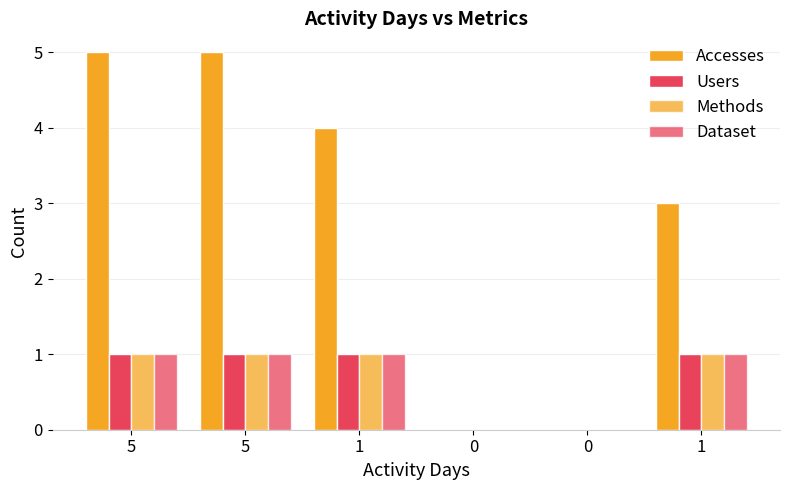

List the labels in order of Dataset value, smallest first.

0, 0, 5, 5, 1, 1